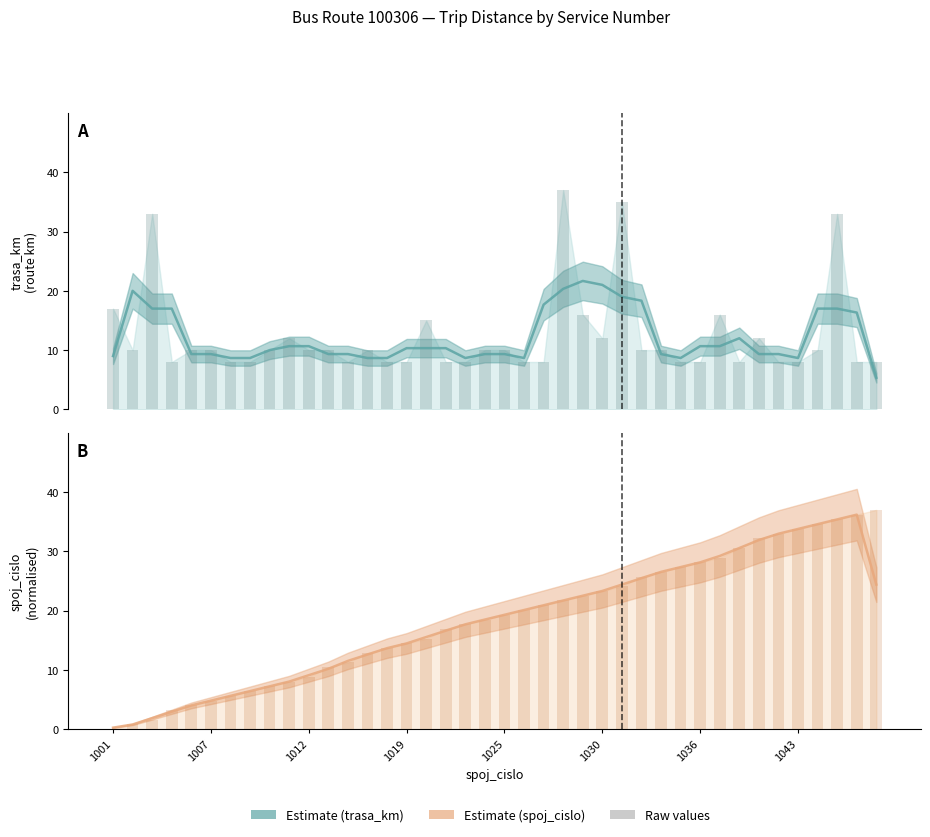

Which series has the largest total across all categories?

spoj_cislo (raw)